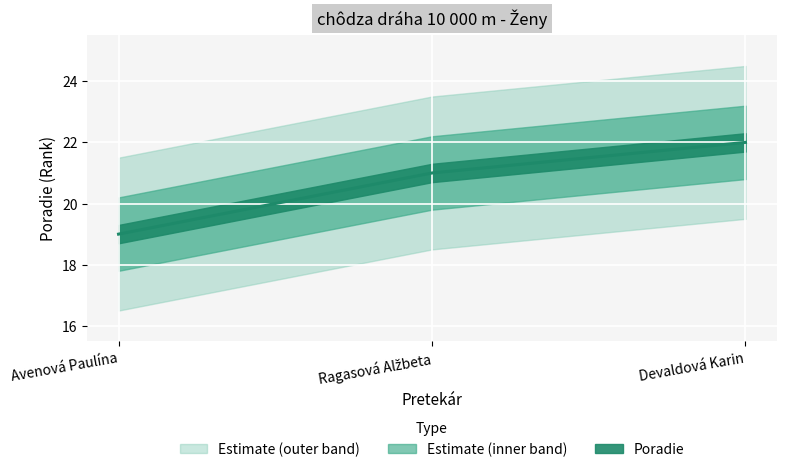

What is the value of the 3rd point from the left?

22